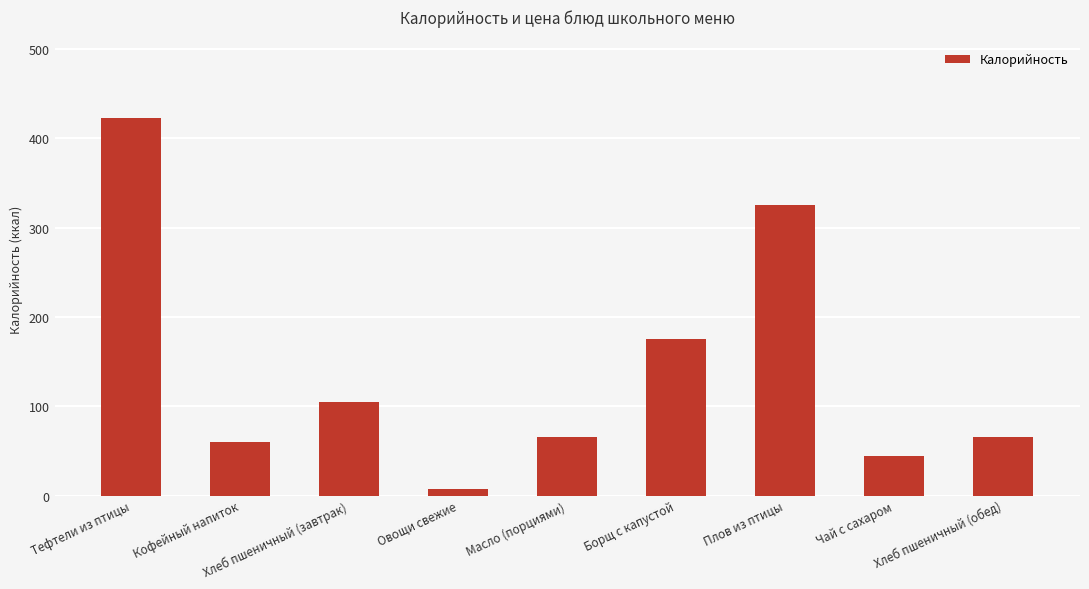

What is the ratio of the value at Плов из птицы to the value at Овощи свежие?

46.4